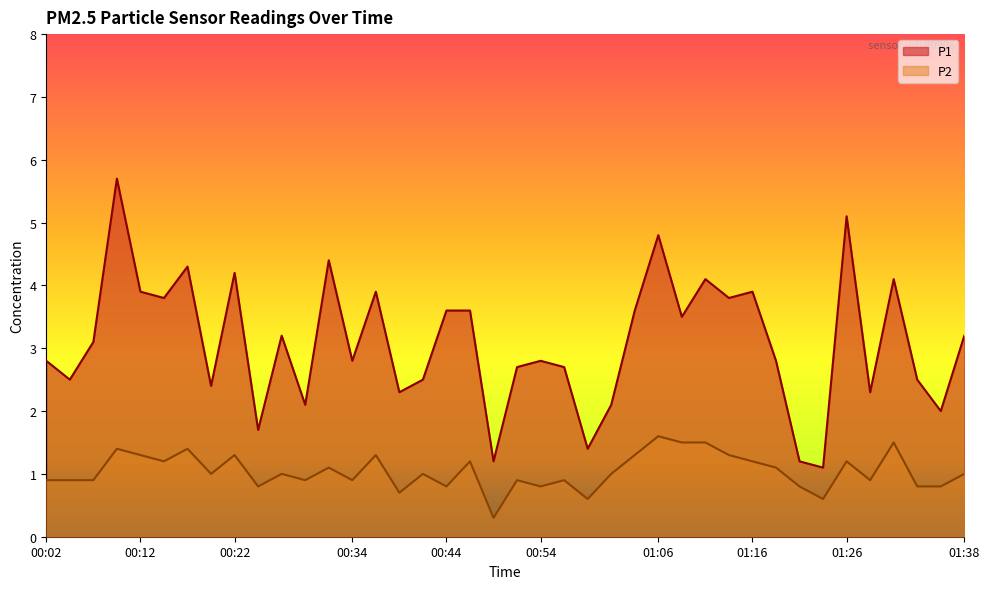

What is the smallest value displayed?

0.3